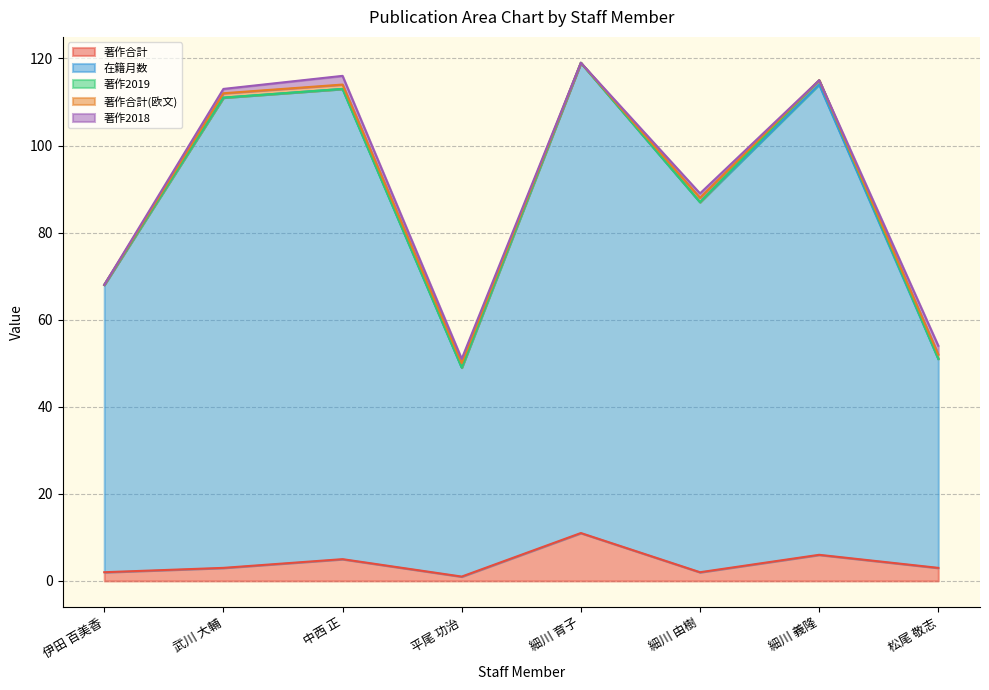

Does the chart display data point markers on the line(s)?

No